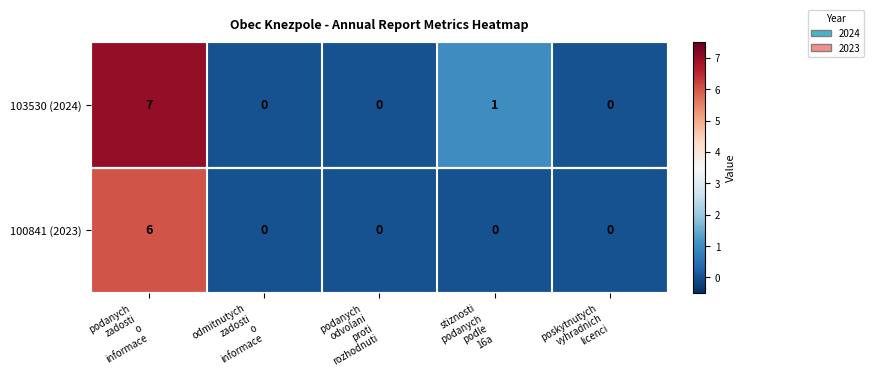

Which series has the largest total across all categories?

103530 (2024)